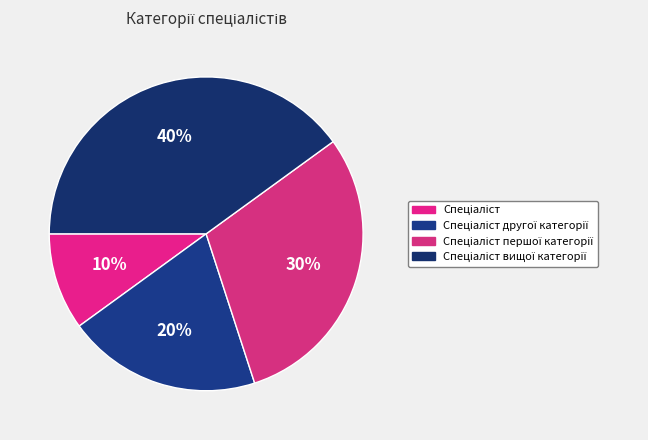

Count the number of slices in the pie.

4